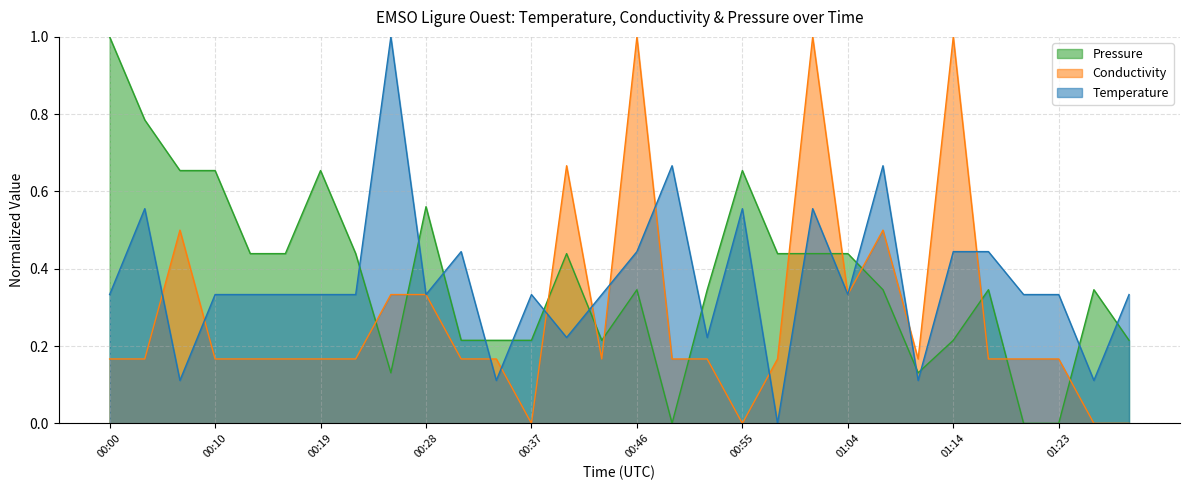

The Conductivity series shows 0.1 at 00:31. True or false?

False